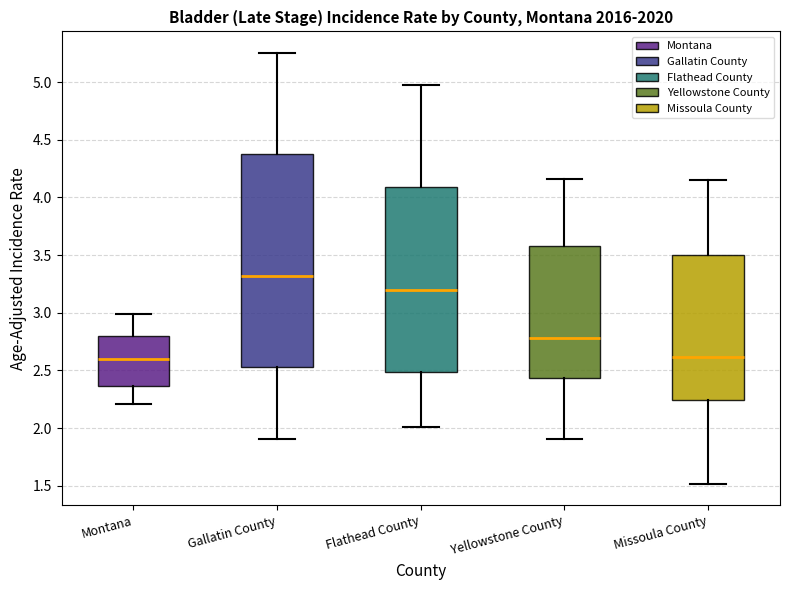

Which box's median line is the highest?

Gallatin County